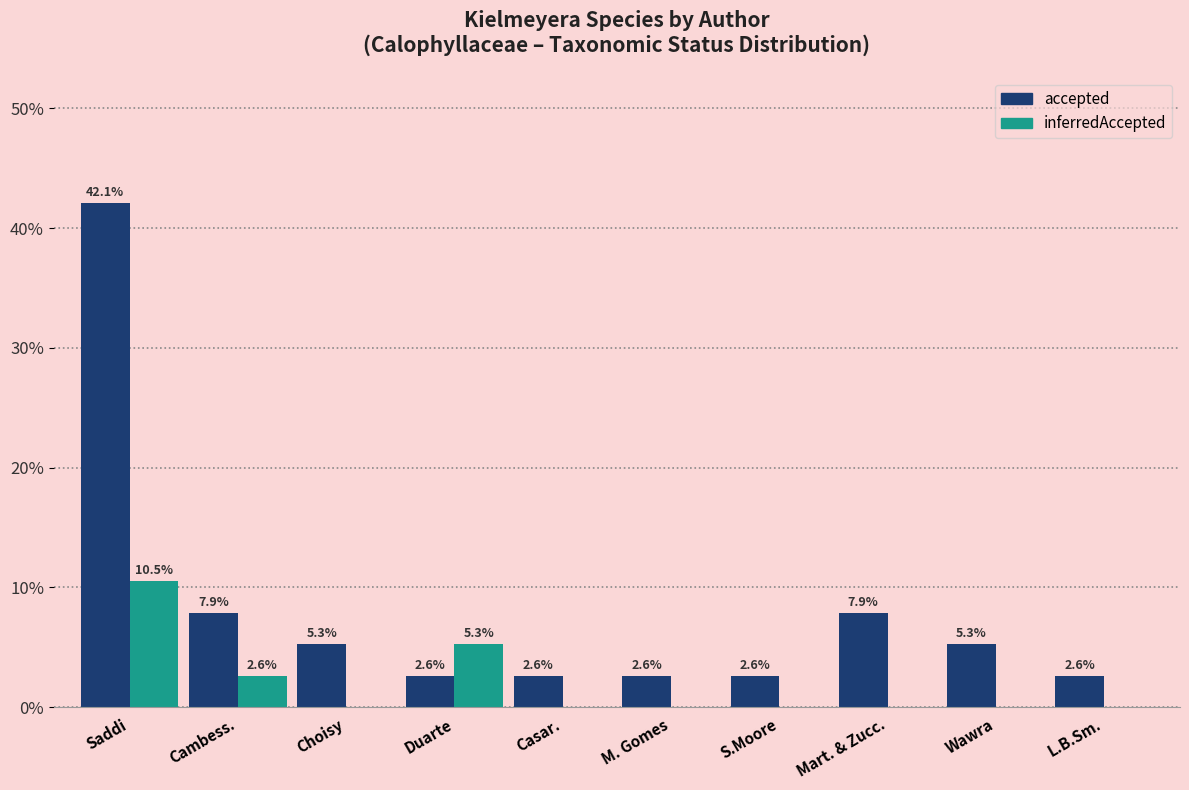

Reading left to right, transcribe all the data shown in this chart.

accepted: Saddi=42.1	Cambess.=7.9	Choisy=5.3	Duarte=2.6	Casar.=2.6	M. Gomes=2.6	S.Moore=2.6	Mart. & Zucc.=7.9	Wawra=5.3	L.B.Sm.=2.6
inferredAccepted: Saddi=10.5	Cambess.=2.6	Choisy=0.0	Duarte=5.3	Casar.=0.0	M. Gomes=0.0	S.Moore=0.0	Mart. & Zucc.=0.0	Wawra=0.0	L.B.Sm.=0.0